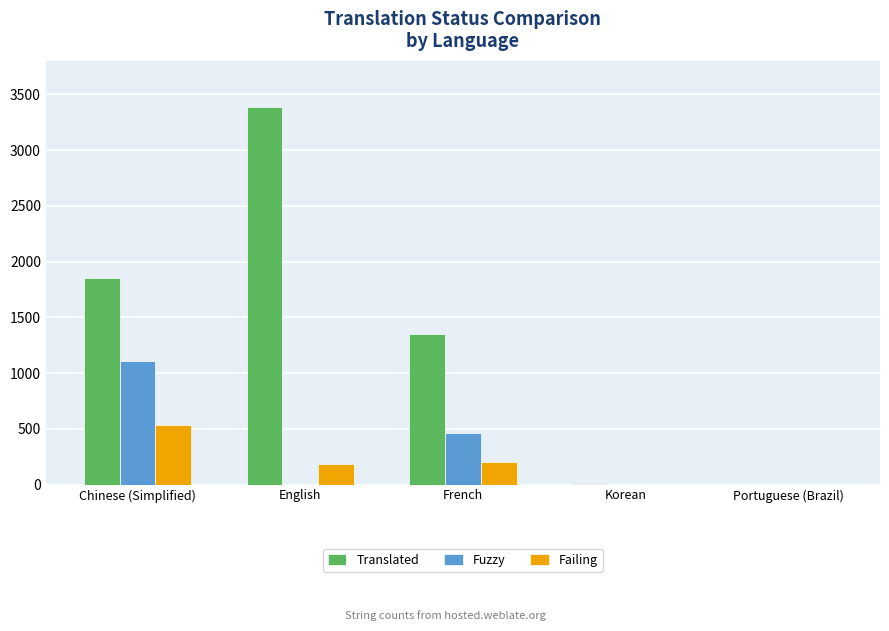

Which series has the largest total across all categories?

Translated